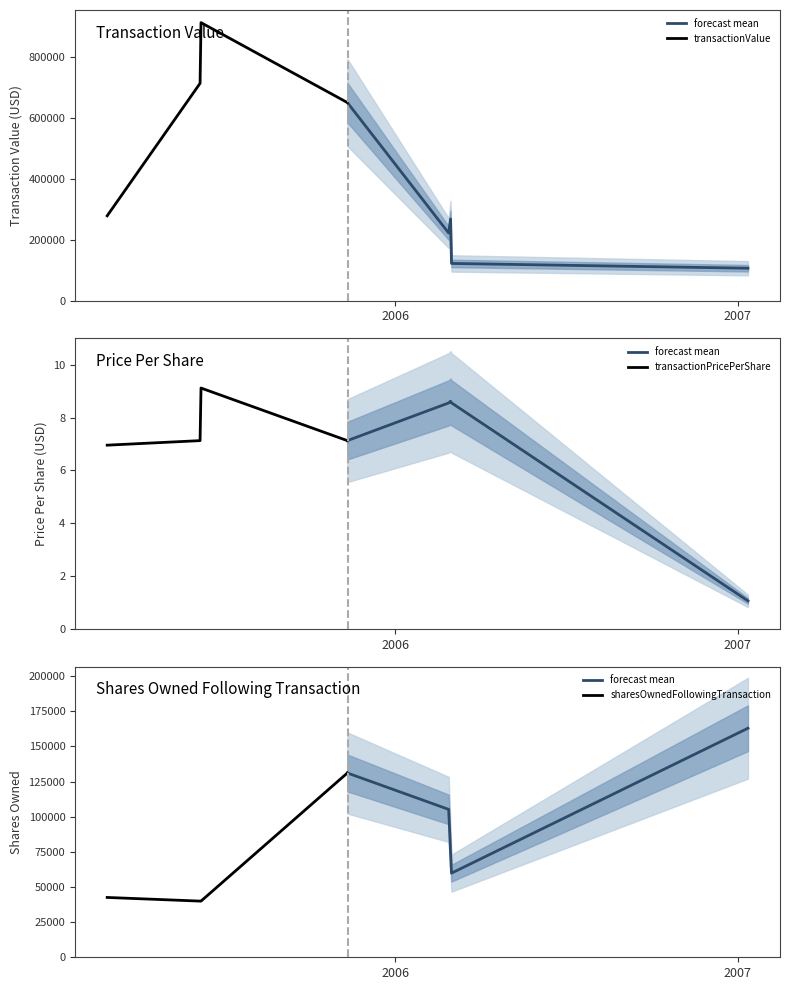

What are all the series names shown in the legend?

transactionValue, transactionPricePerShare, sharesOwnedFollowingTransaction